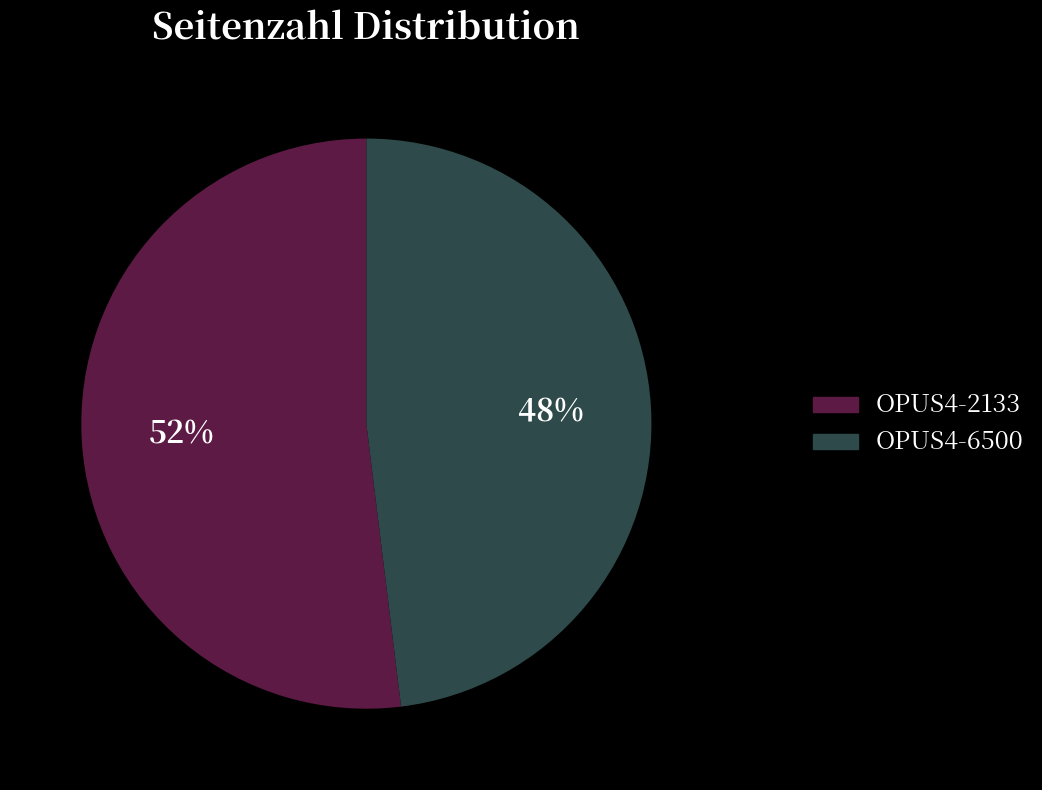

Do OPUS4-6500 and OPUS4-2133 together represent more than half of the pie?

Yes